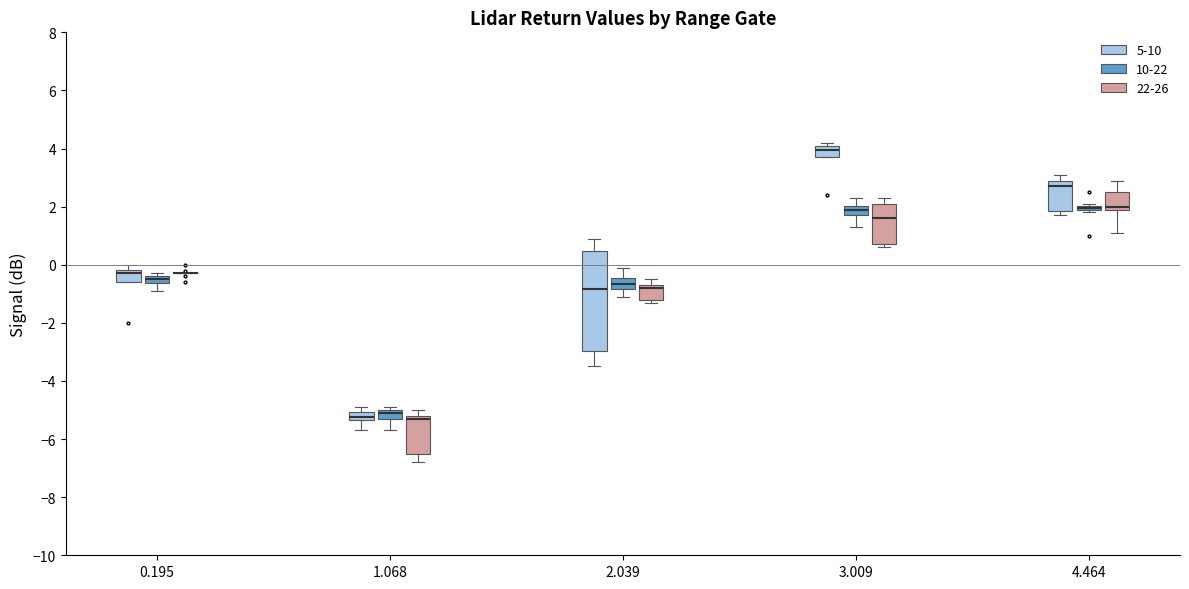

Where is the upper edge of the box for 0.195 (5-10) on the y-axis? The values are not printed on the chart, so give them approximately, as read against the axis.

-0.2